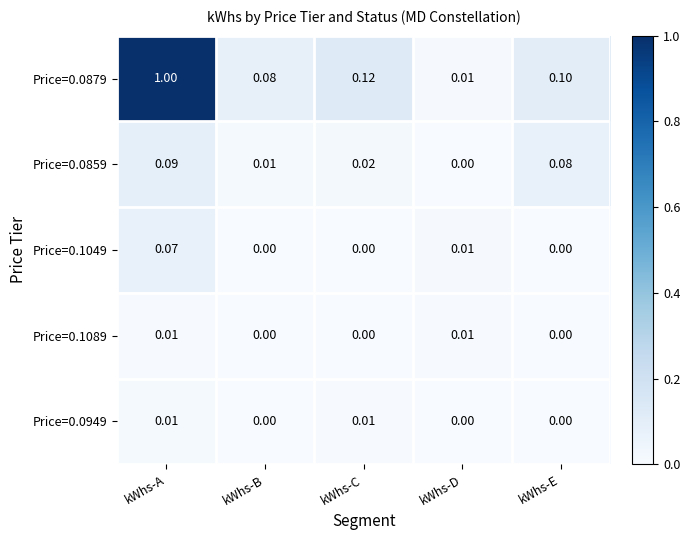

Is the value of Price=0.1089 at kWhs-A greater than the value of Price=0.0859 at kWhs-C?

No